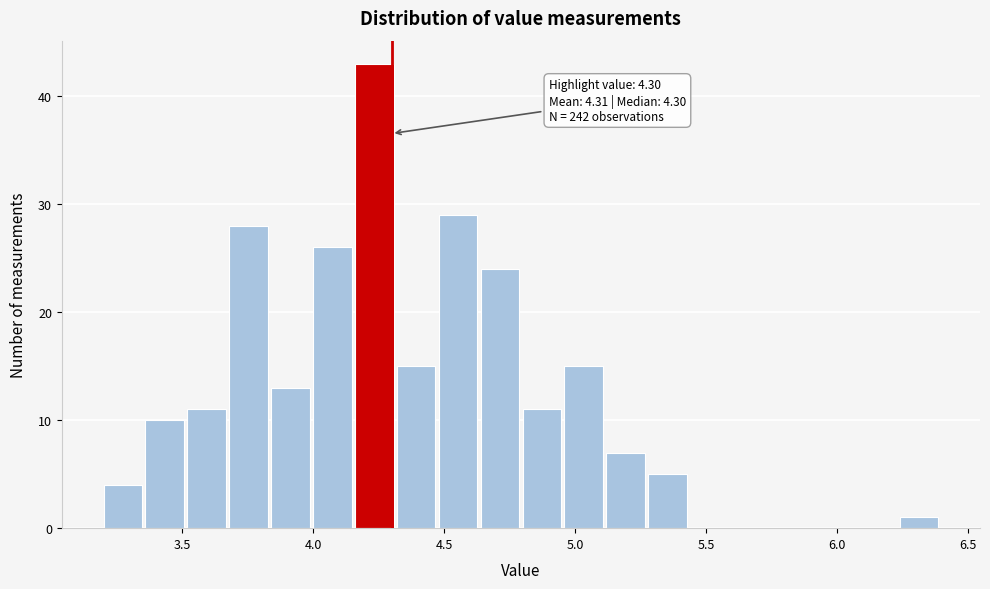

Read against the x-axis, roughly where is the centre of the tallest bar?

4.25